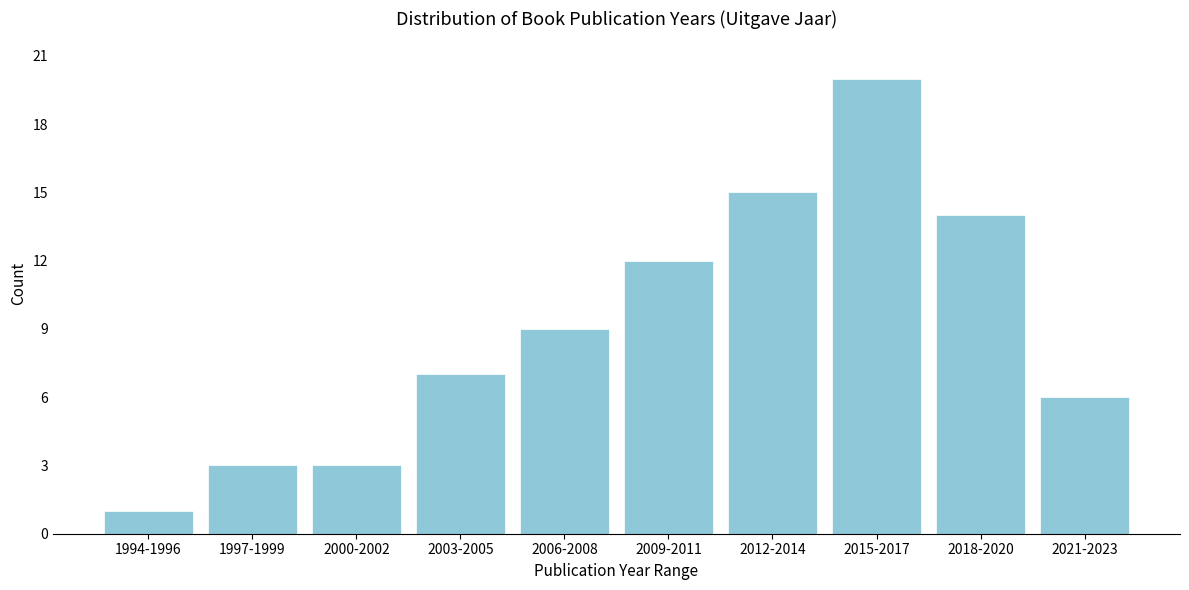

Reading left to right, extract all data points from this chart.

1994-1996=1	1997-1999=3	2000-2002=3	2003-2005=7	2006-2008=9	2009-2011=12	2012-2014=15	2015-2017=20	2018-2020=14	2021-2023=6